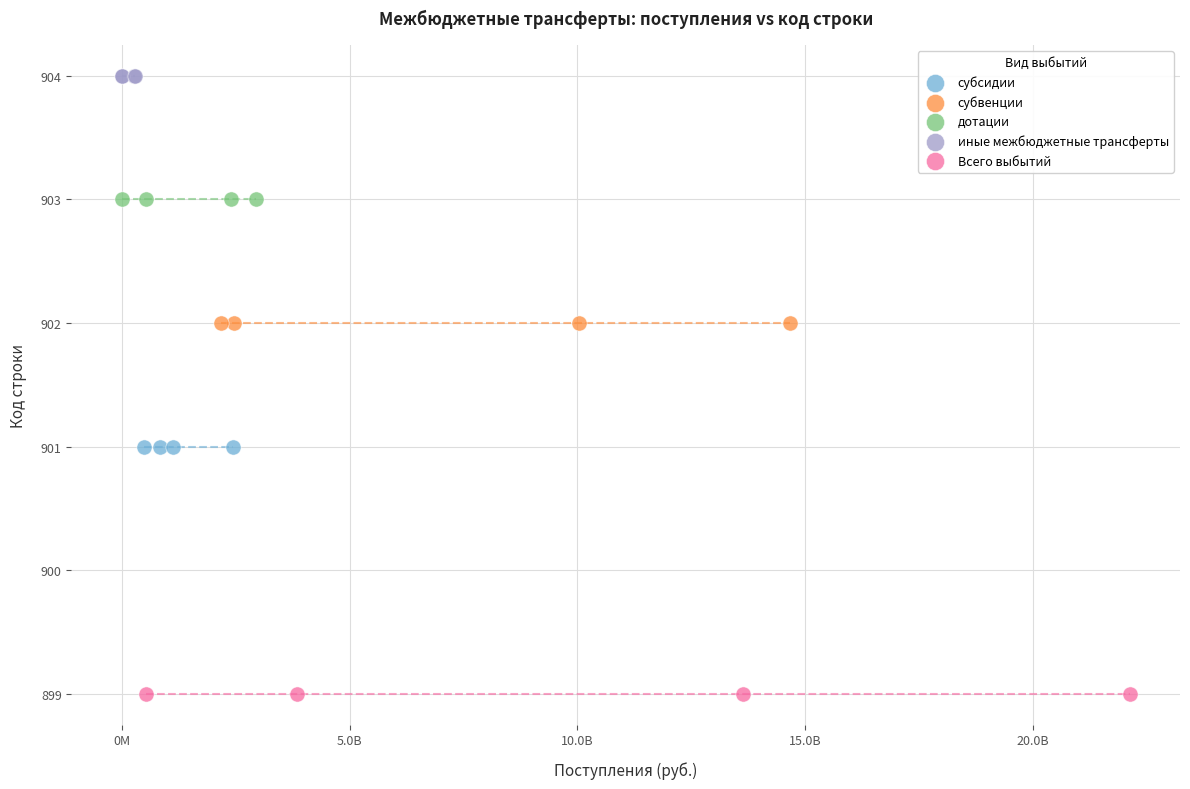

Which series reaches the minimum Y coordinate?

Всего выбытий